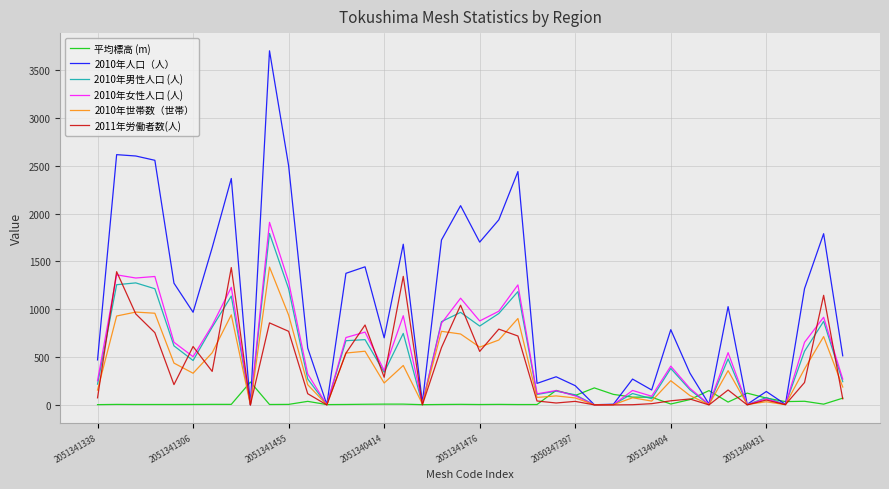

What is the maximum value for 2010年人口（人）?

3700.0